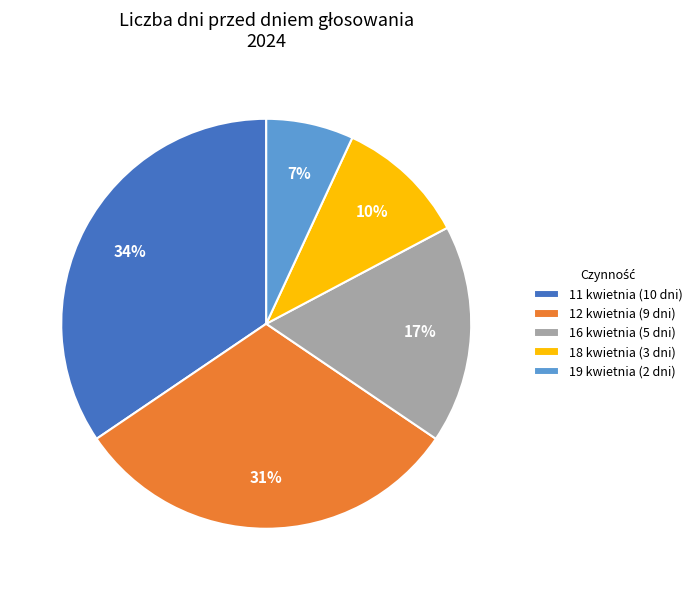

How many slices are in this pie chart?

5